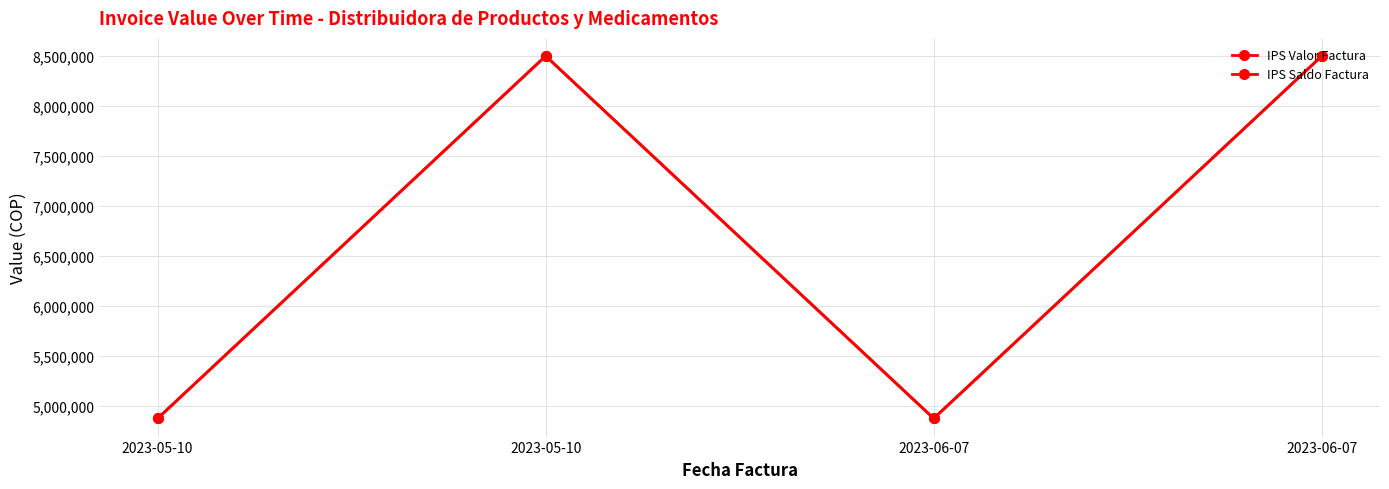

How many interior local peaks does the IPS Saldo Factura series have?

1